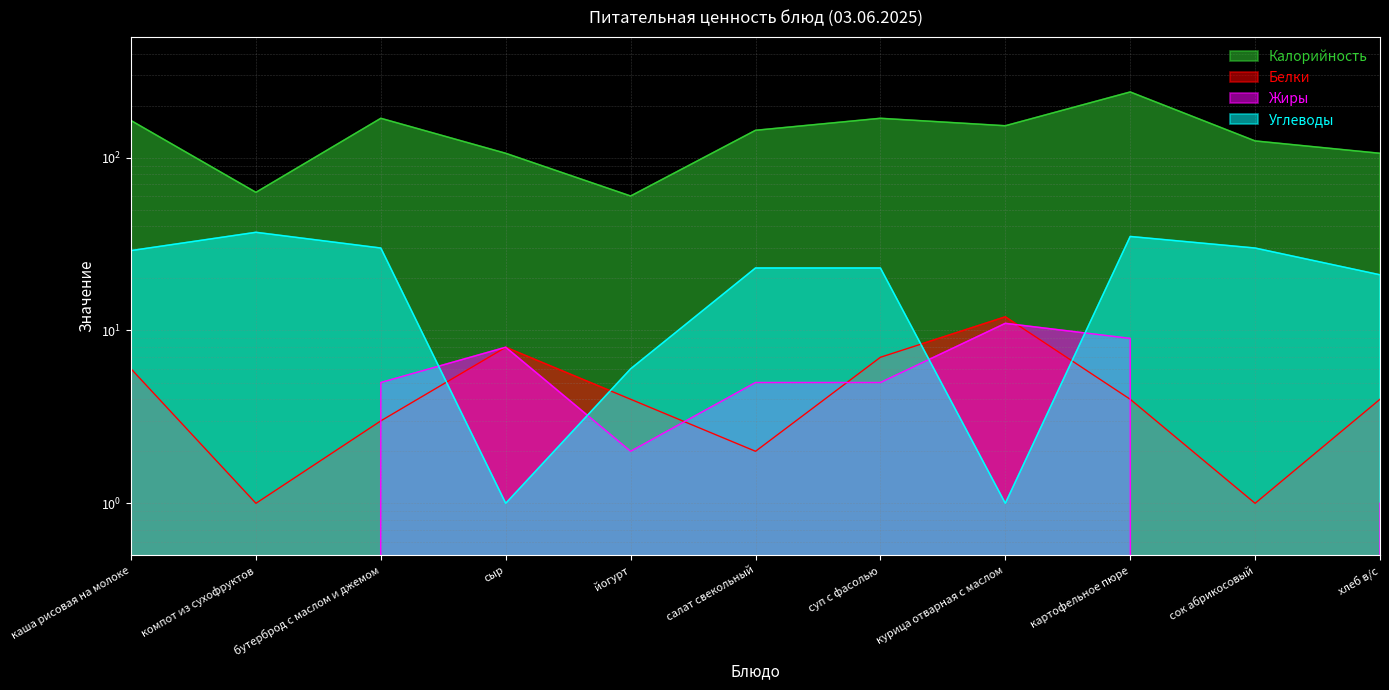

How many times do Белки and Жиры cross each other?

5